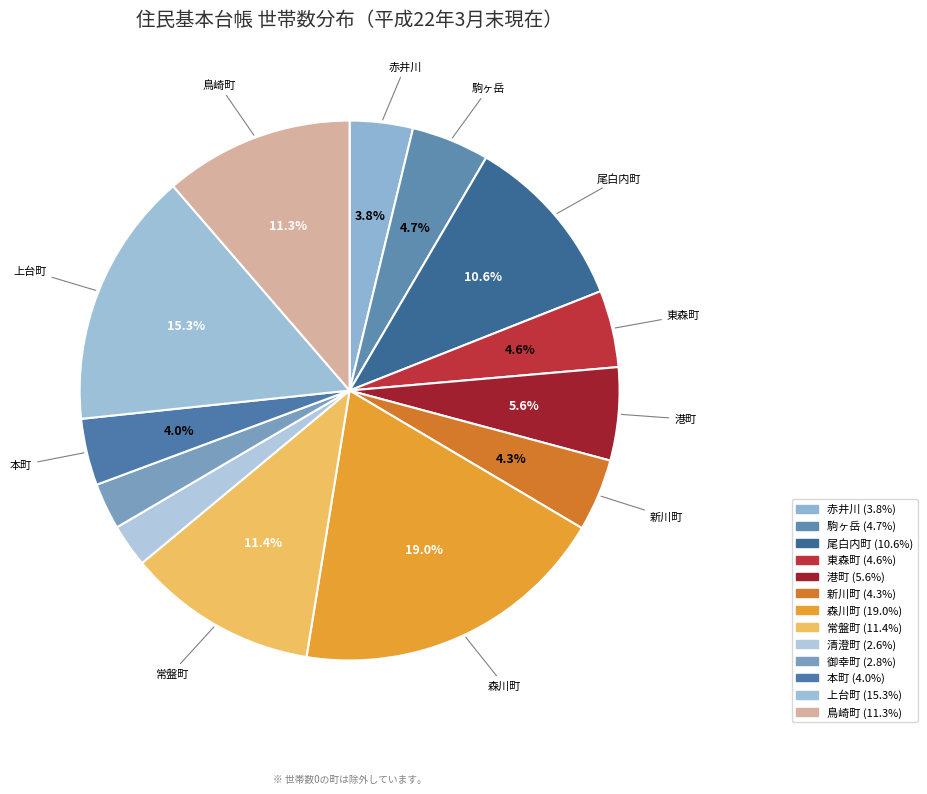

Is 上台町 the majority of the pie?

No